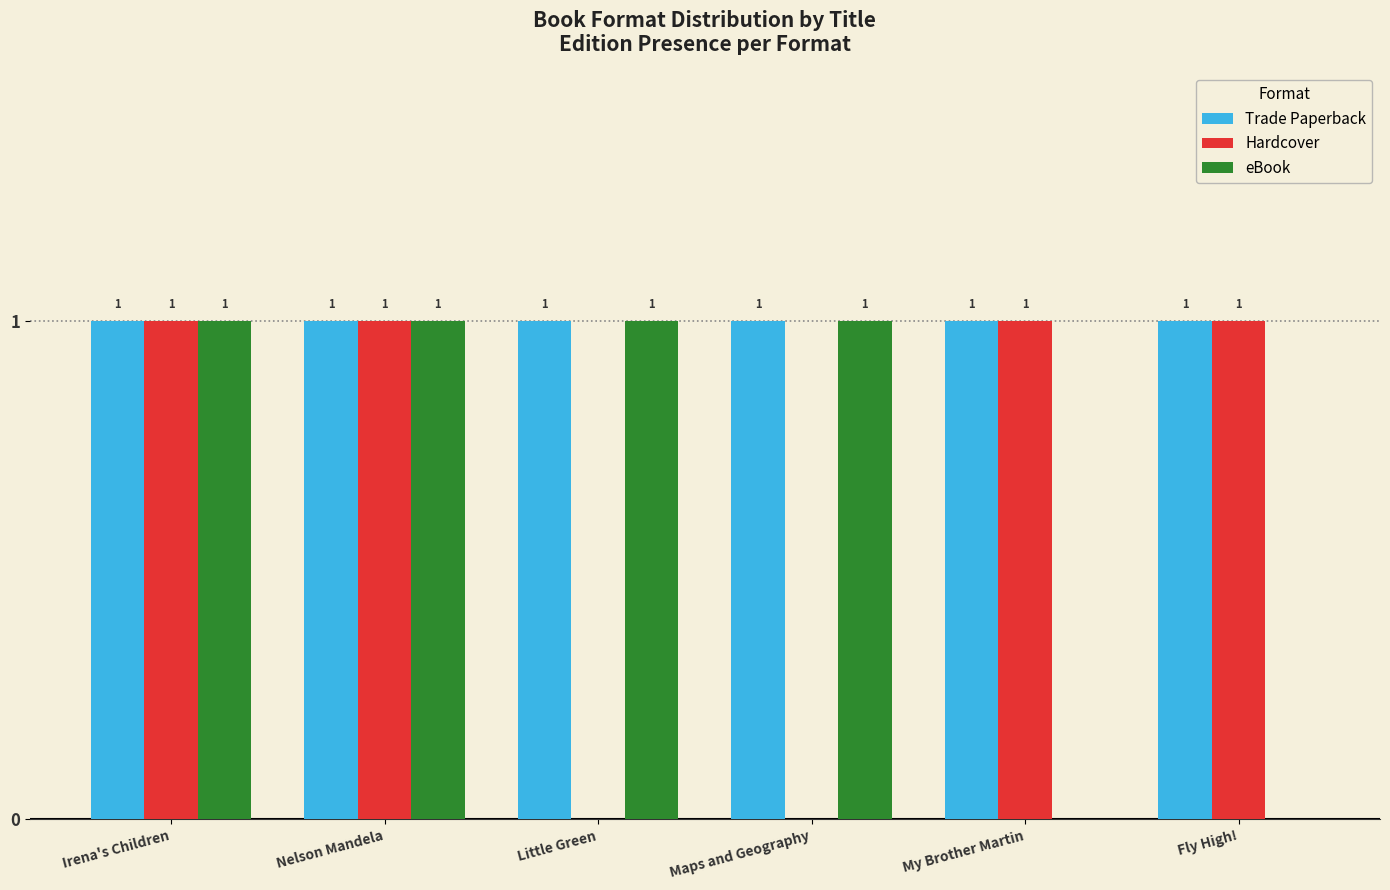

Which series has the largest total across all categories?

Trade Paperback